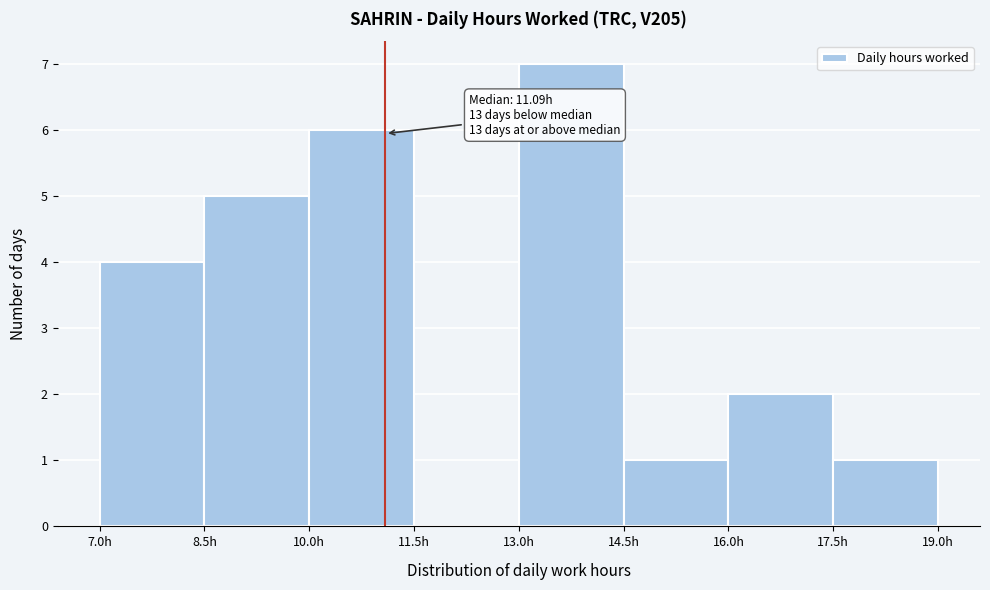

Which range on the x-axis has the tallest bar?

13.0 to 14.5